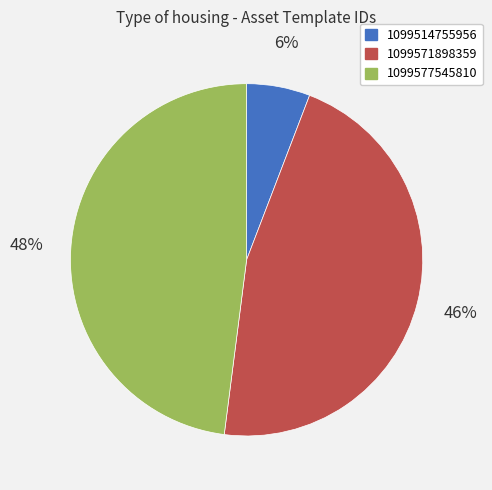

To the nearest percent, what portion does 1099571898359 represent?

46%